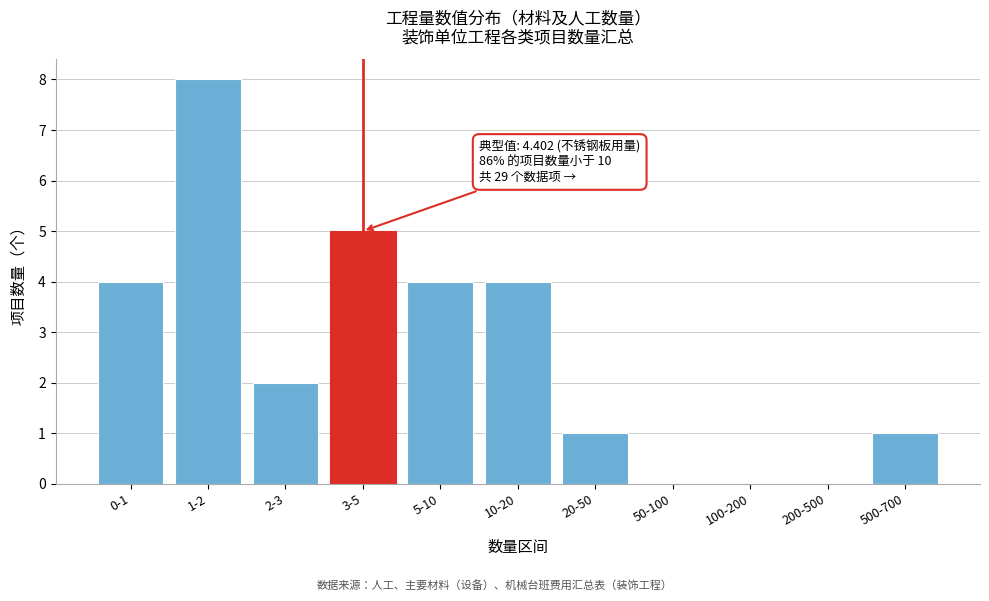

Reading right to left, list all the values displayed in this chart.

500-700=1	200-500=0	100-200=0	50-100=0	20-50=1	10-20=4	5-10=4	3-5=5	2-3=2	1-2=8	0-1=4